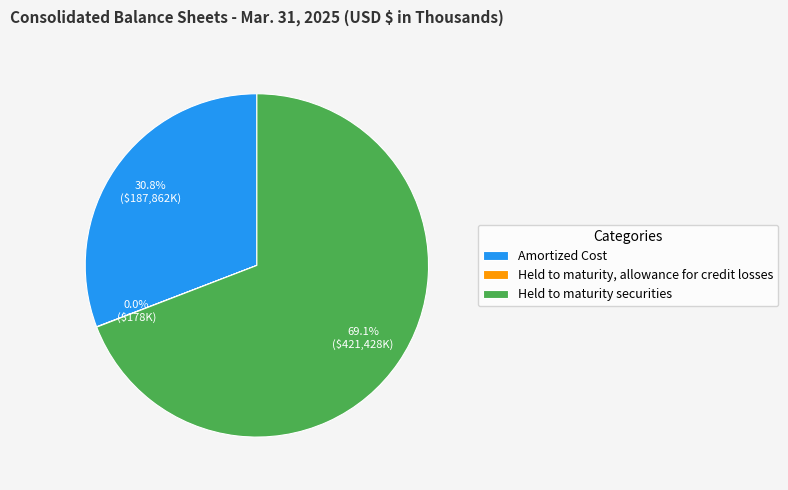

To the nearest percent, what portion does Amortized Cost represent?

31%